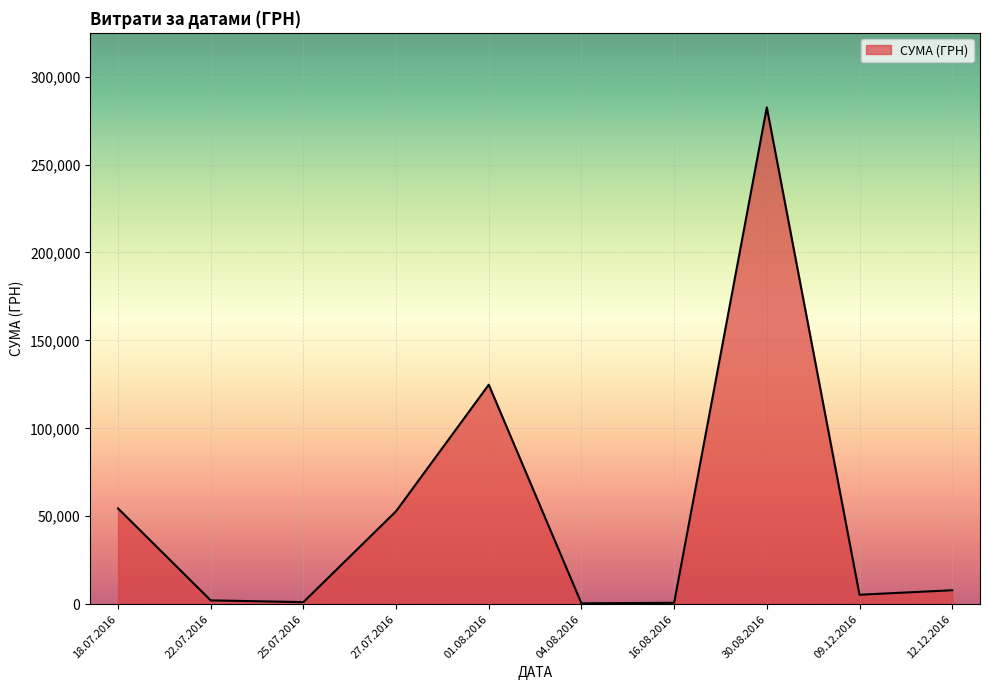

What is the greatest value displayed?

282495.1